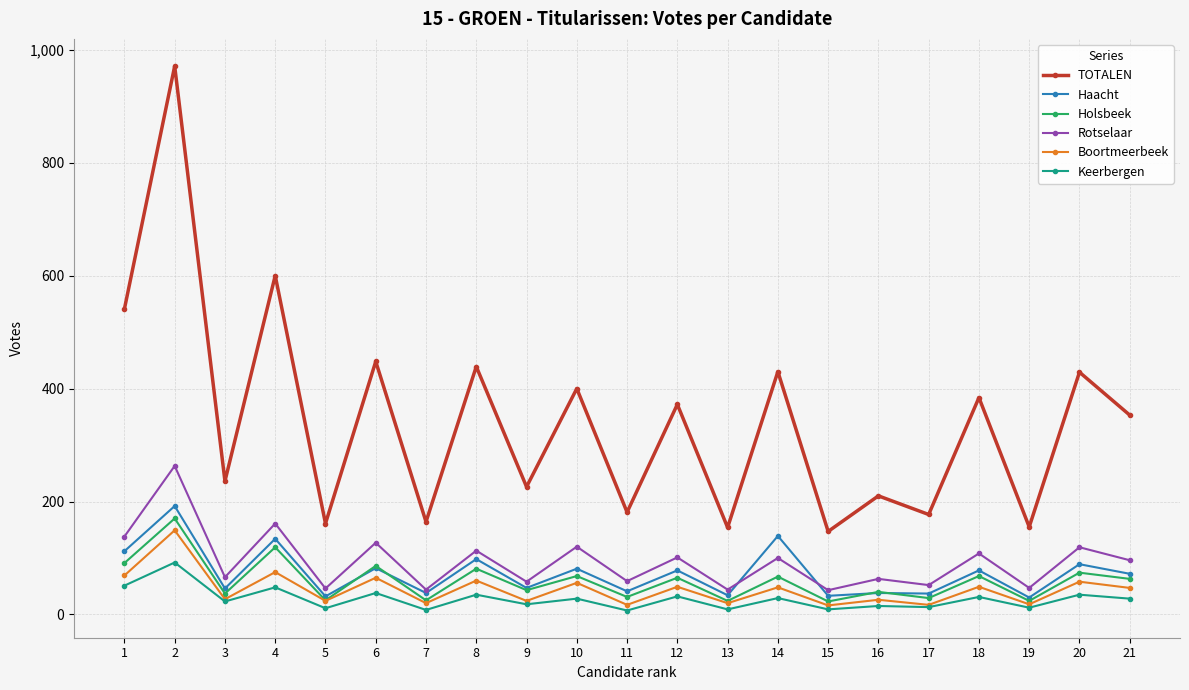

At which category is the sum across all series the highest?

2